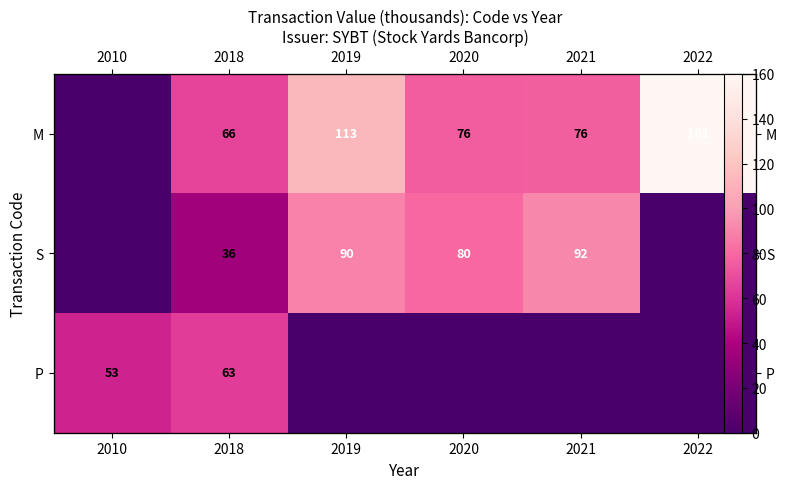

What is the average value of the M series?

82.1